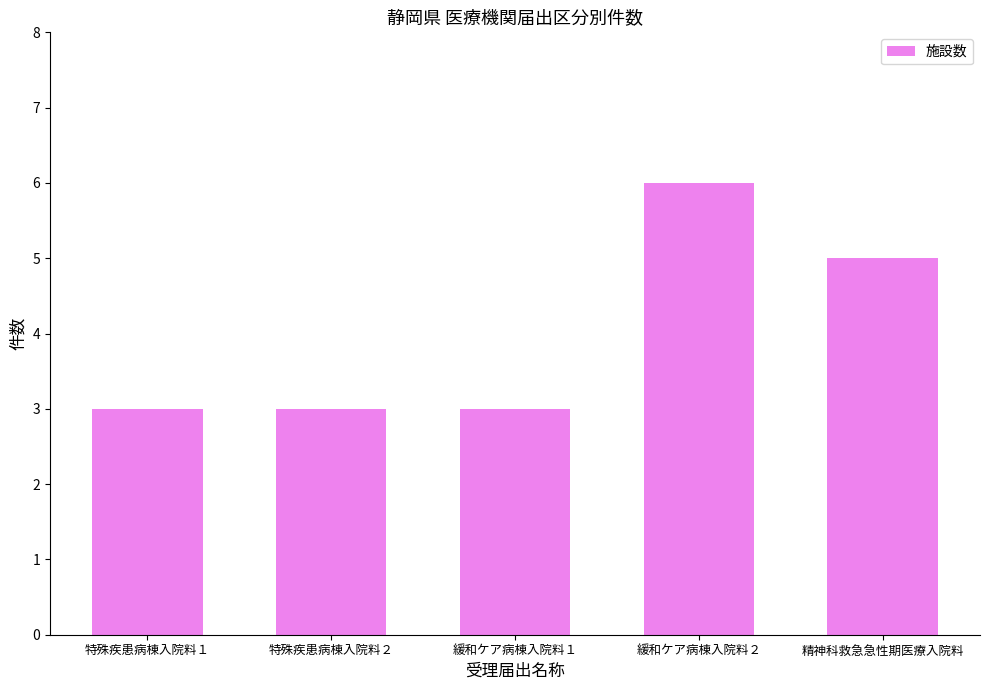

What value does the data have at 緩和ケア病棟入院料１?

3